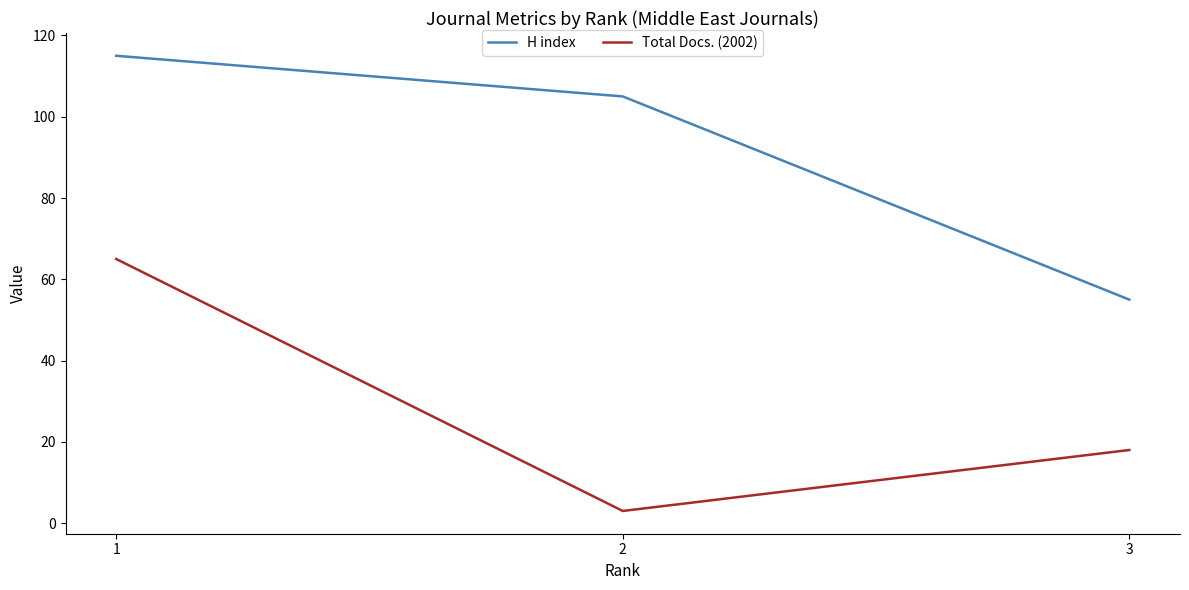

How many distinct data groups are displayed?

2